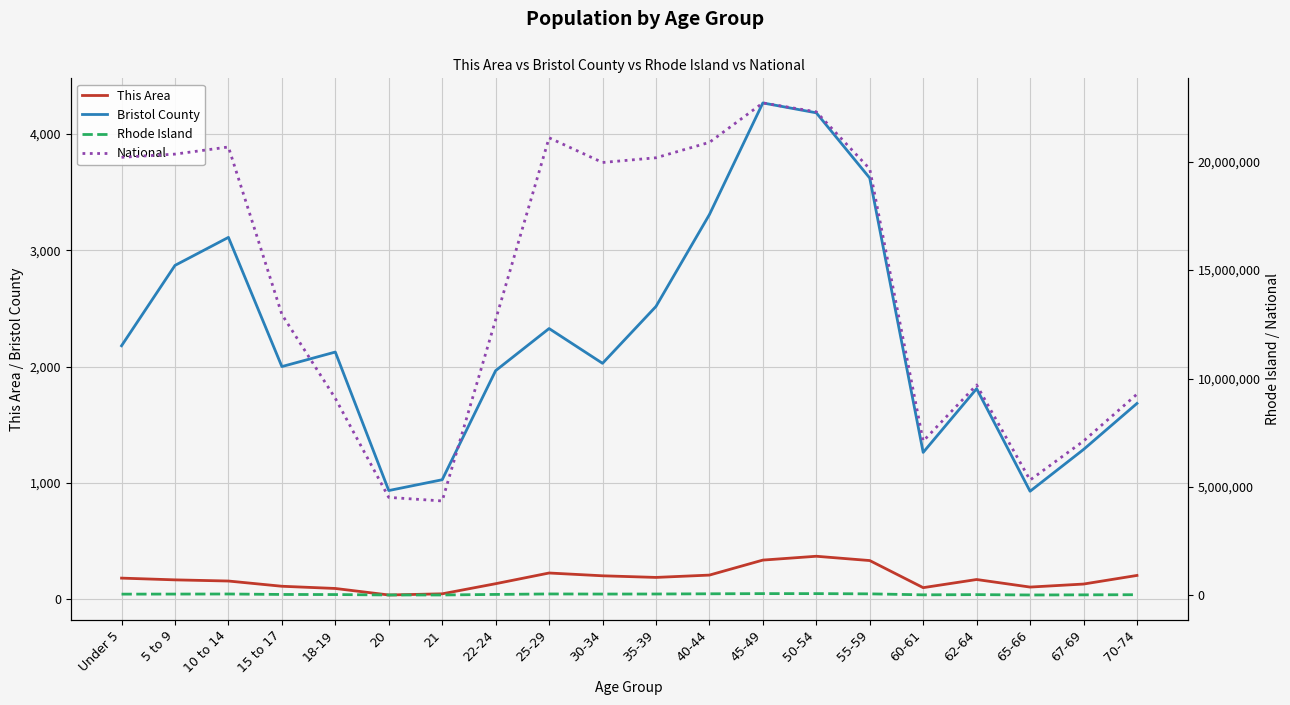

At 70-74, list the series in order from largest to smallest.

National, Rhode Island, Bristol County, This Area